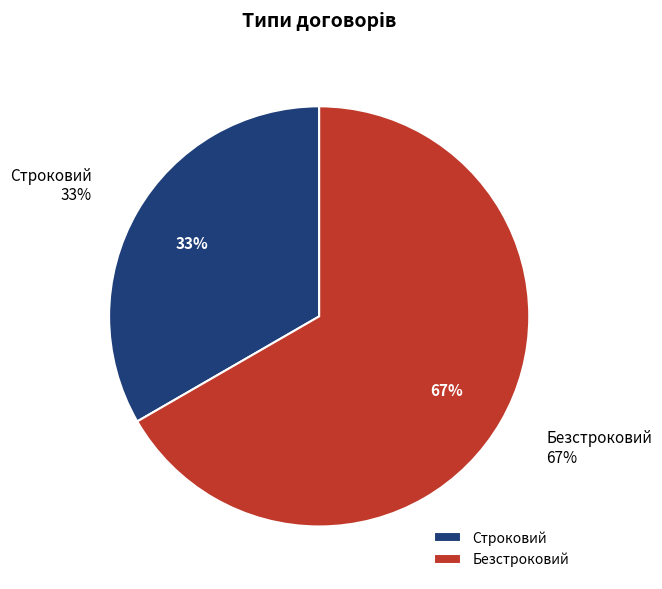

Which category has the biggest portion of the pie?

Безстроковий